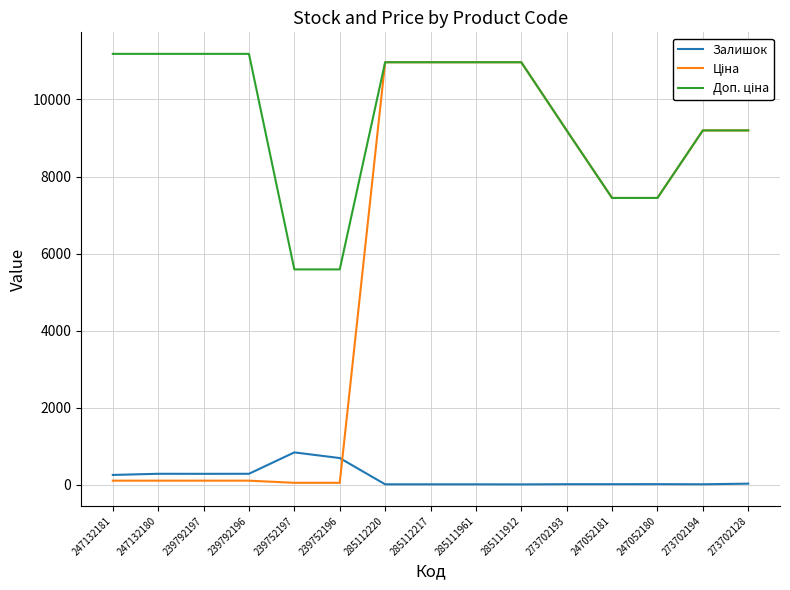

The Залишок series shows 17.0 at 285111961. True or false?

True